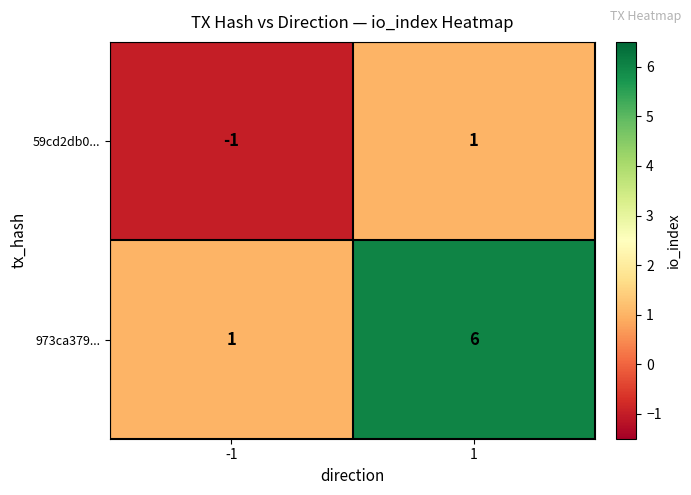

List the series in order of their overall mean, highest first.

973ca379..., 59cd2db0...